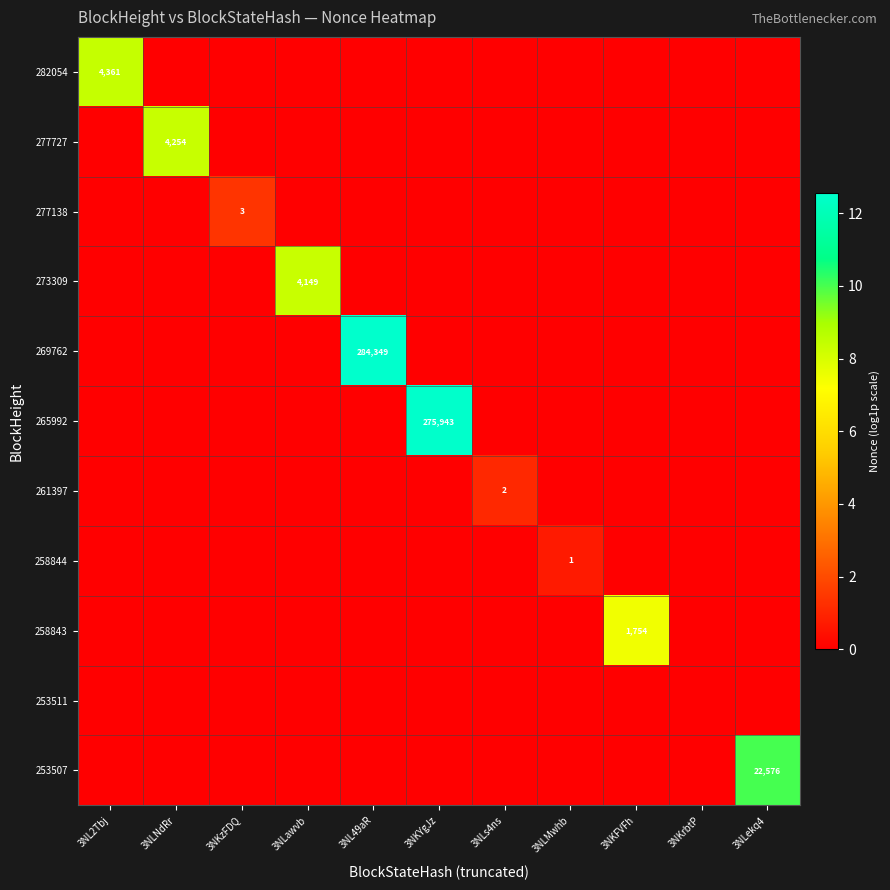

What is the greatest value displayed?

12.6